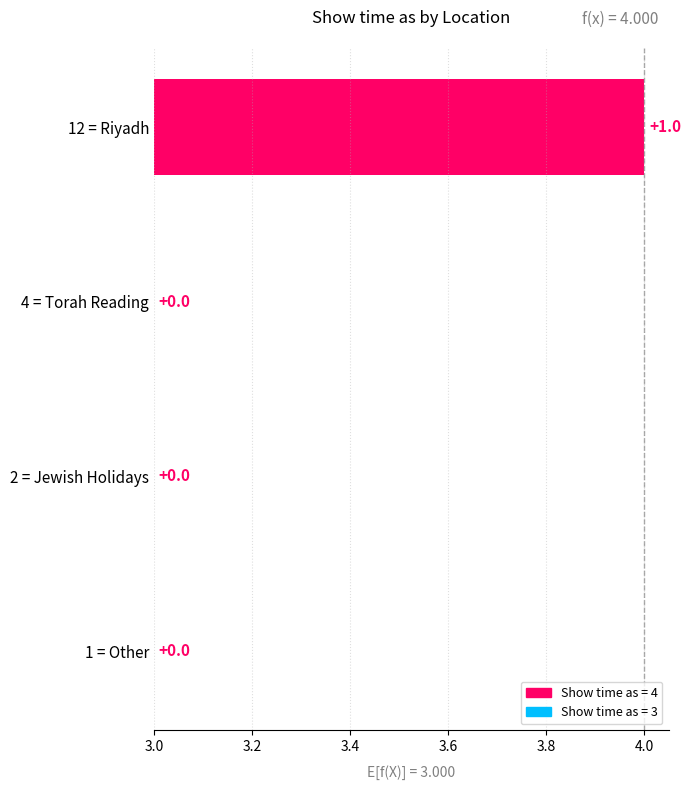

What is the sum of all values?

1